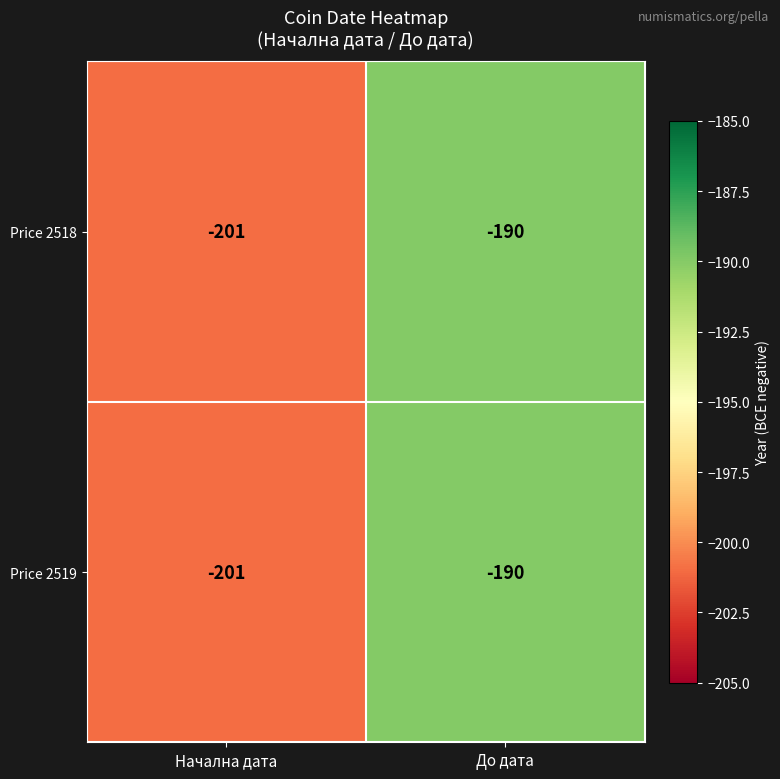

Read the Price 2519 value at До дата.

-190